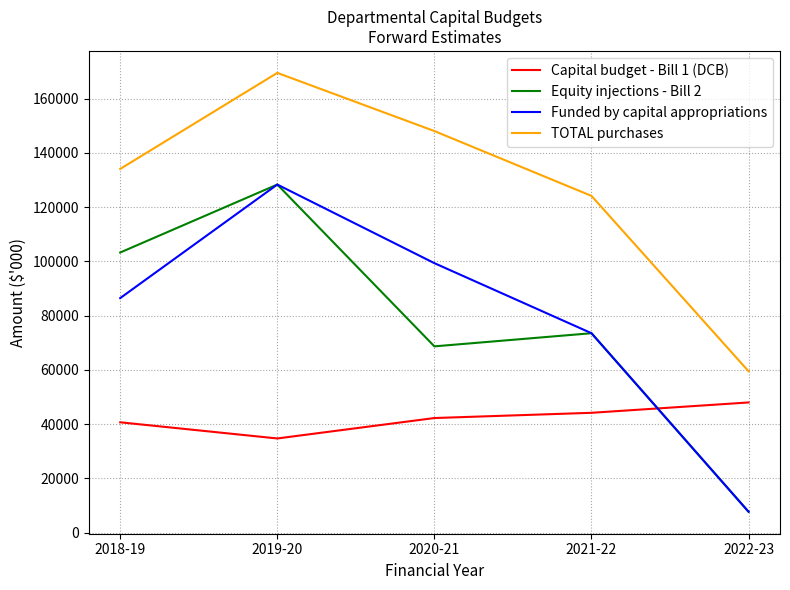

At which category does Funded by capital appropriations reach its first local peak?

2019-20